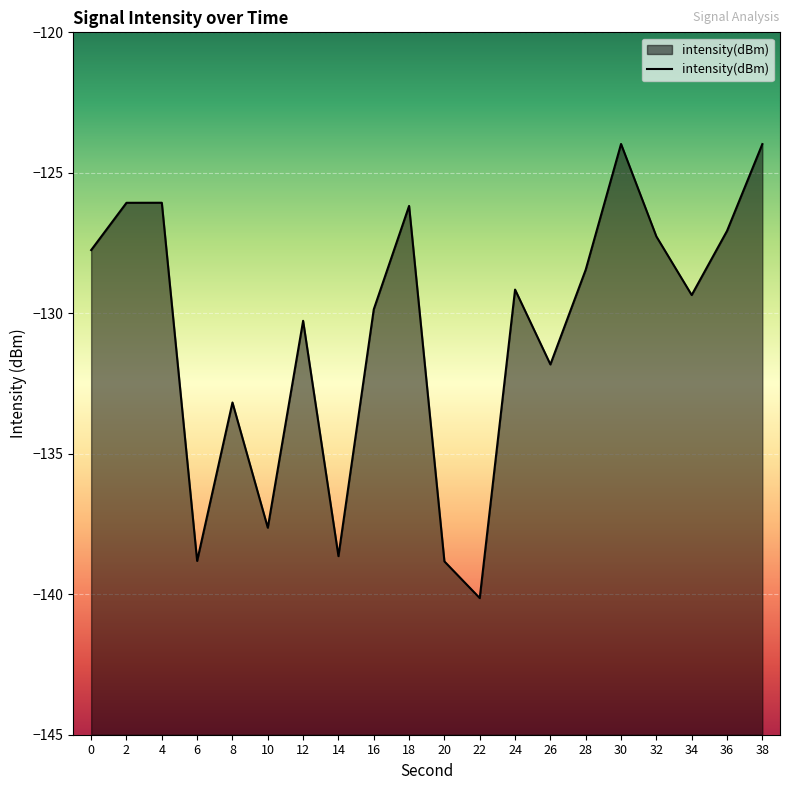

What is the maximum value shown in the chart?

-124.0